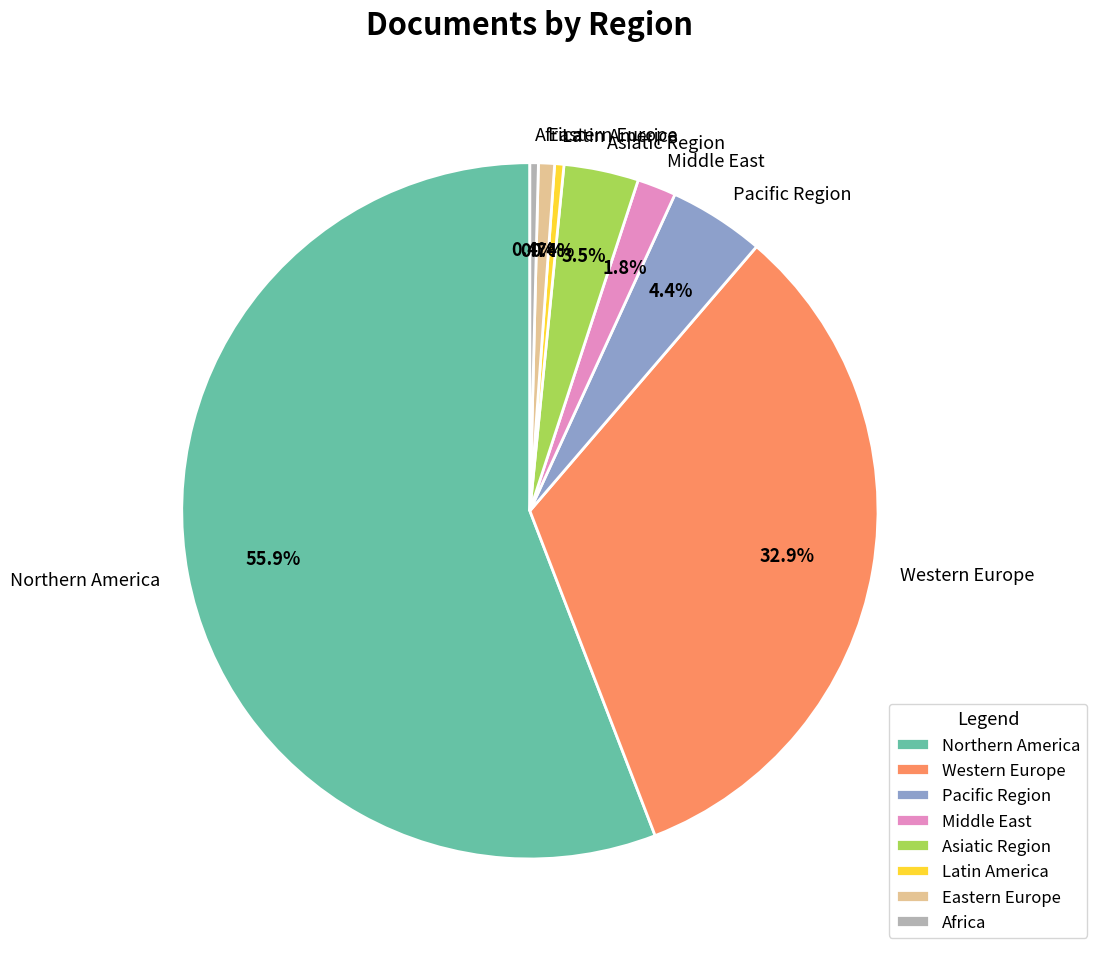

Which slice is the largest?

Northern America